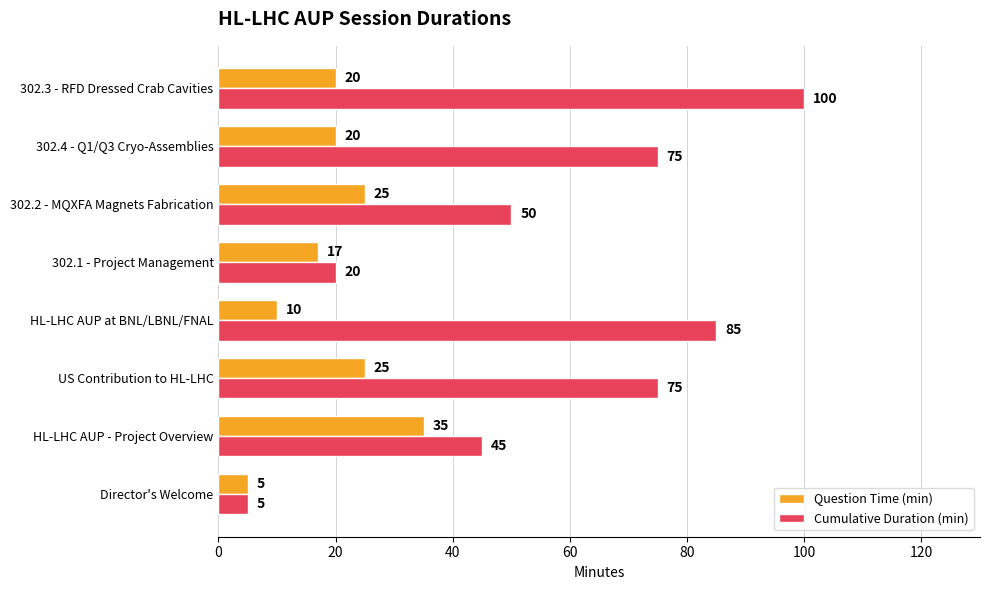

Which series has the widest spread of values?

Cumulative Duration (min)